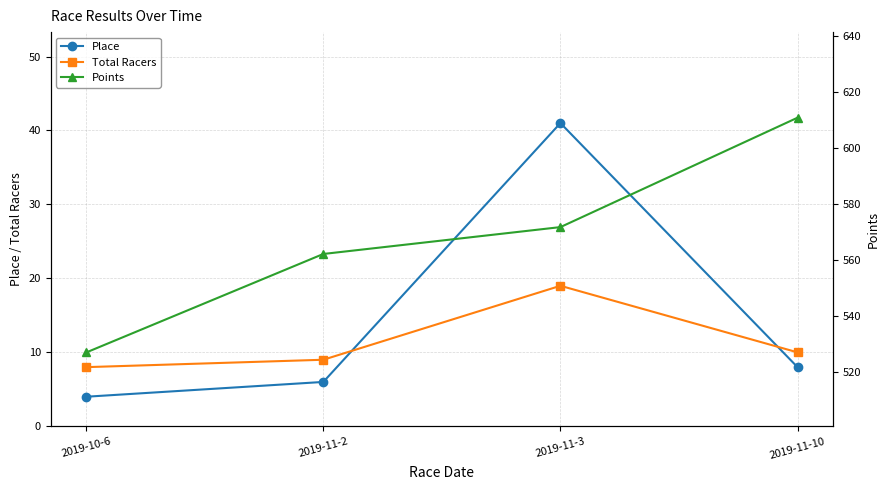

Reading right to left, transcribe all the data shown in this chart.

Place: 8.0	41.0	6.0	4.0
Total Racers: 10.0	19.0	9.0	8.0
Points: 610.7	571.7	562.1	527.0